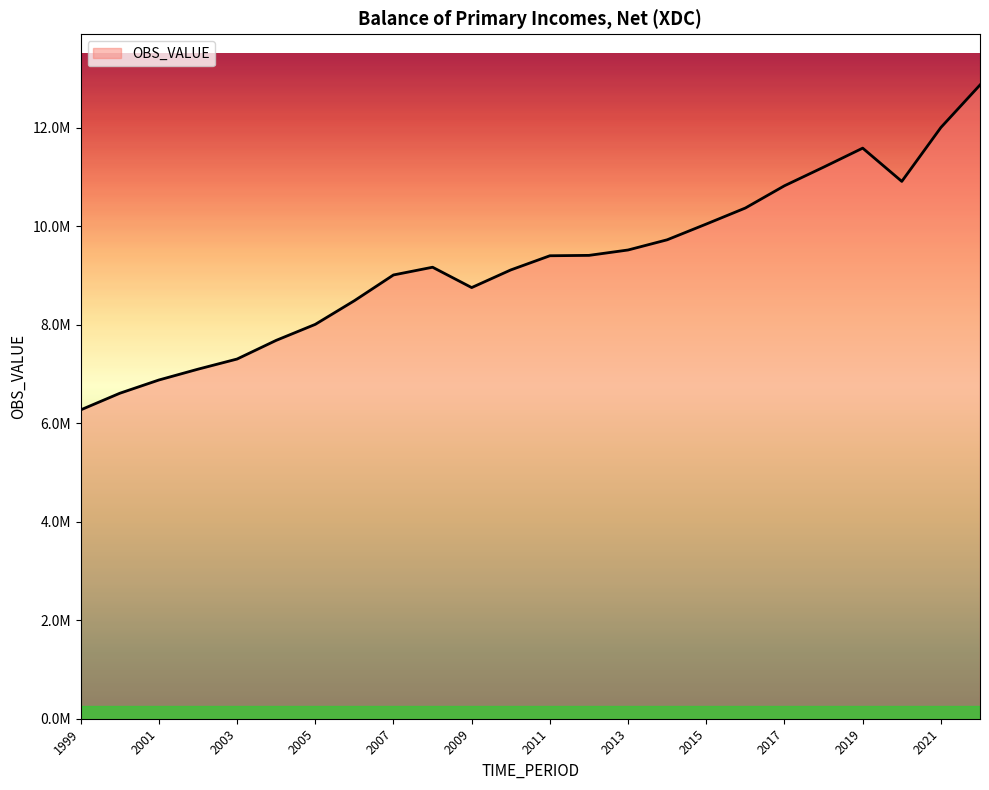

What is the sum of all values?

222160550